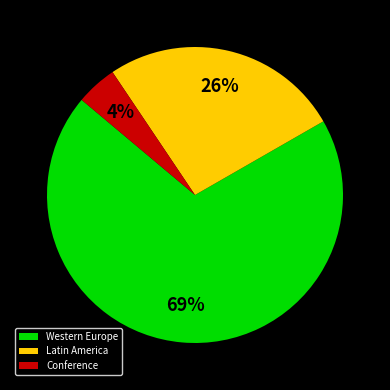

How many slices are in this pie chart?

3